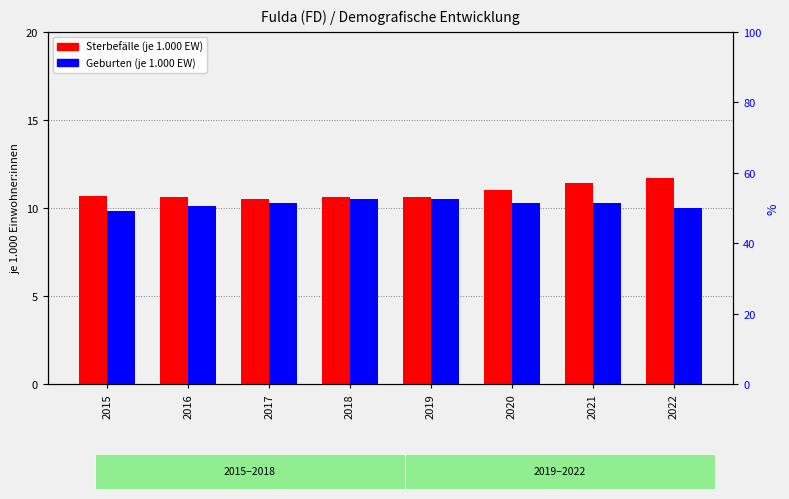

Is the value of Geburten (je 1.000 EW) at 2022 greater than the value of Sterbefälle (je 1.000 EW) at 2017?

No